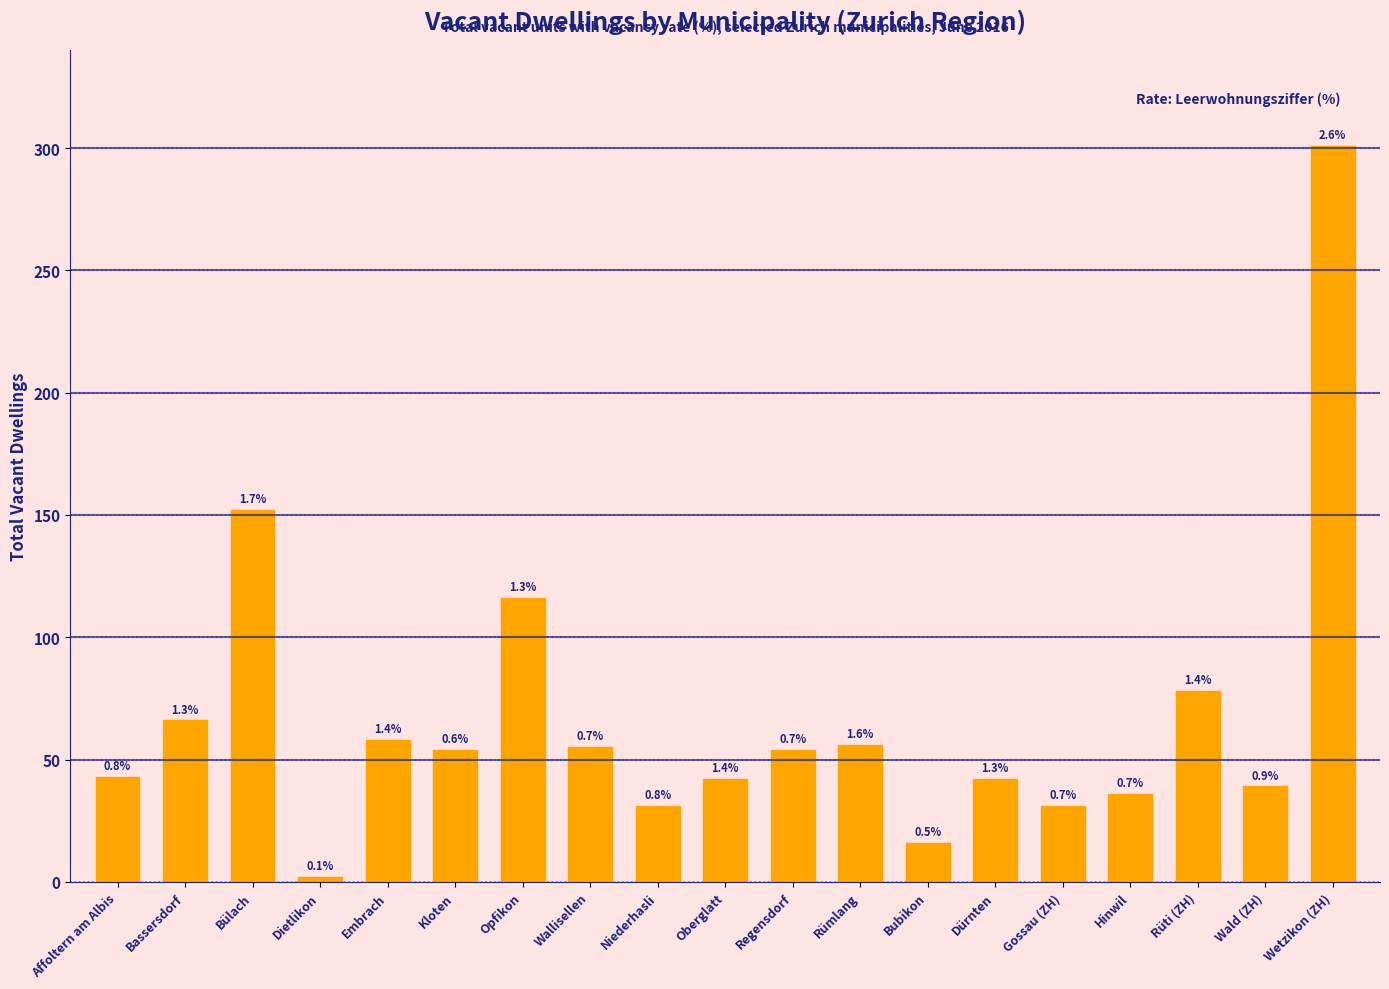

How many bars are there in total?

19